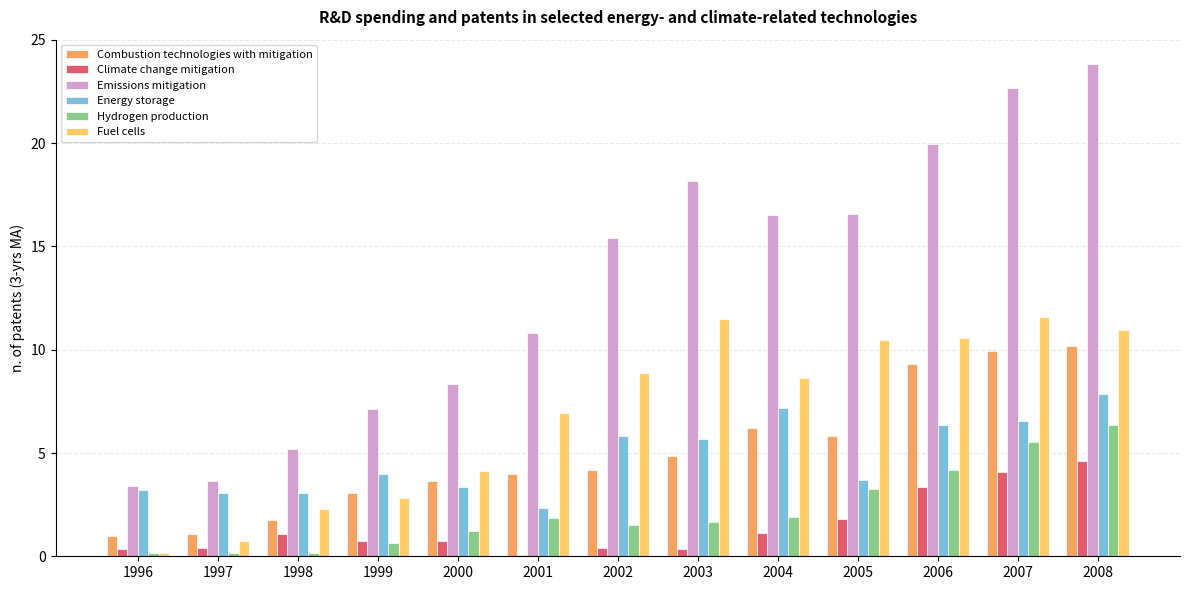

Are the bars horizontal?

No